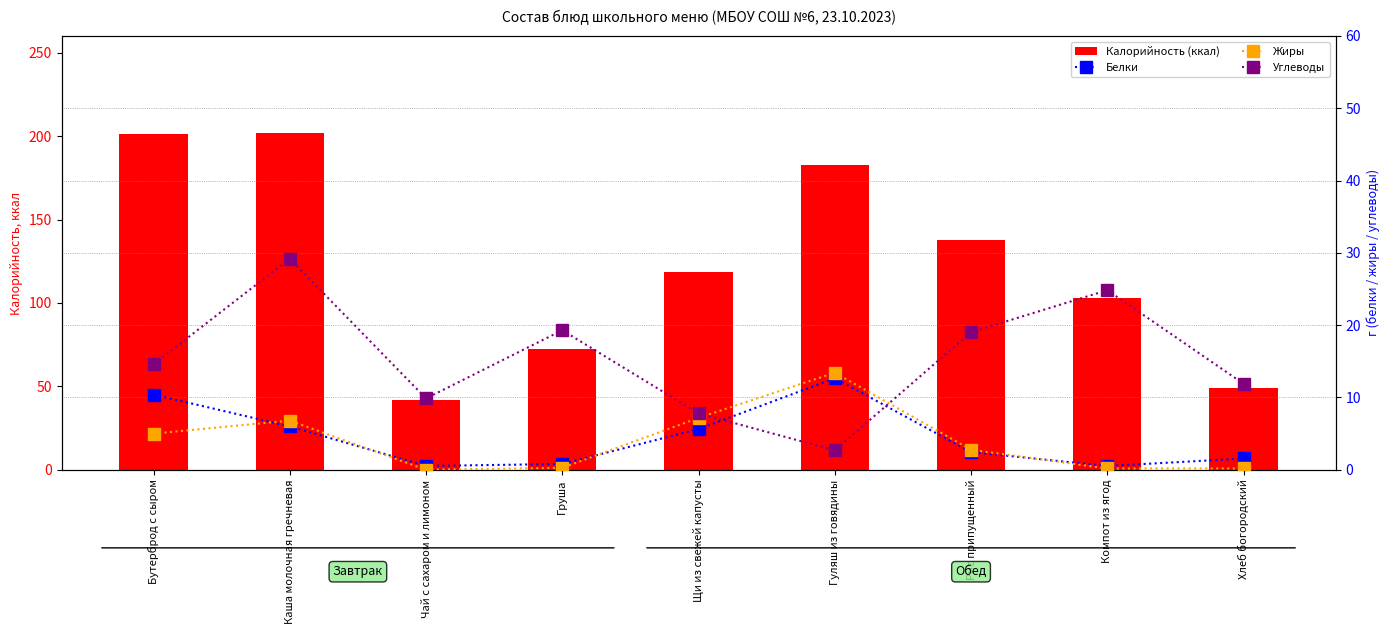

Between Груша and Гуляш из говядины, which is larger?

Гуляш из говядины